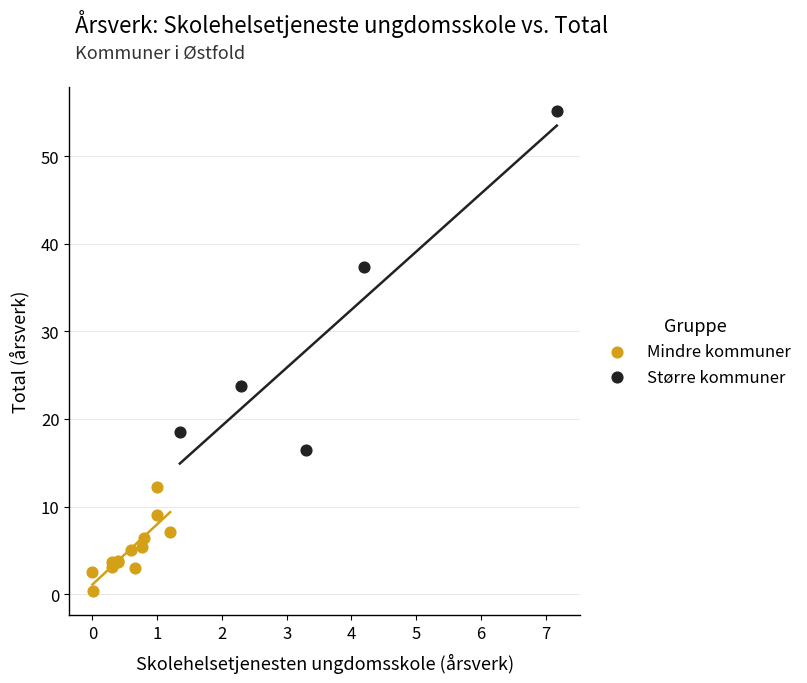

Which series contains the highest Y value?

Større kommuner